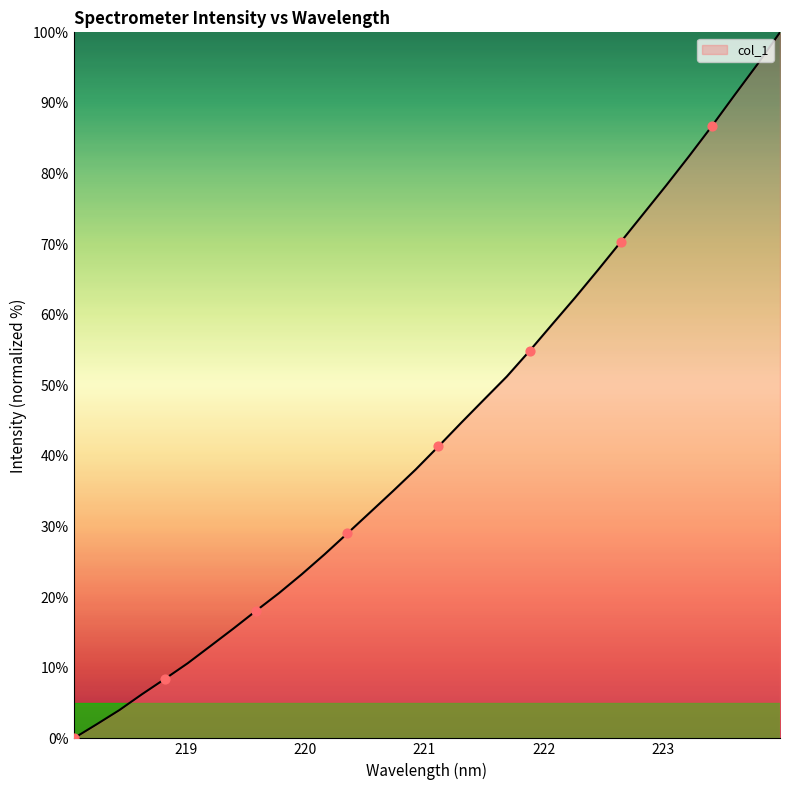

What is the difference between the maximum and minimum values?

100.0